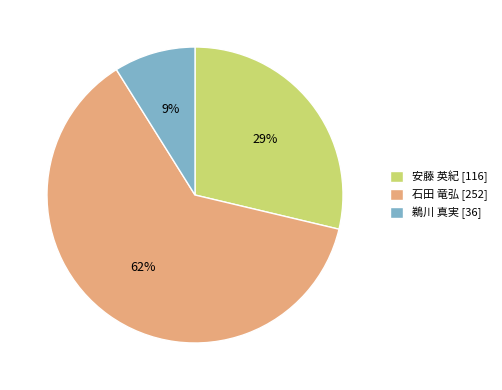

What is the largest slice in the pie chart?

石田 竜弘